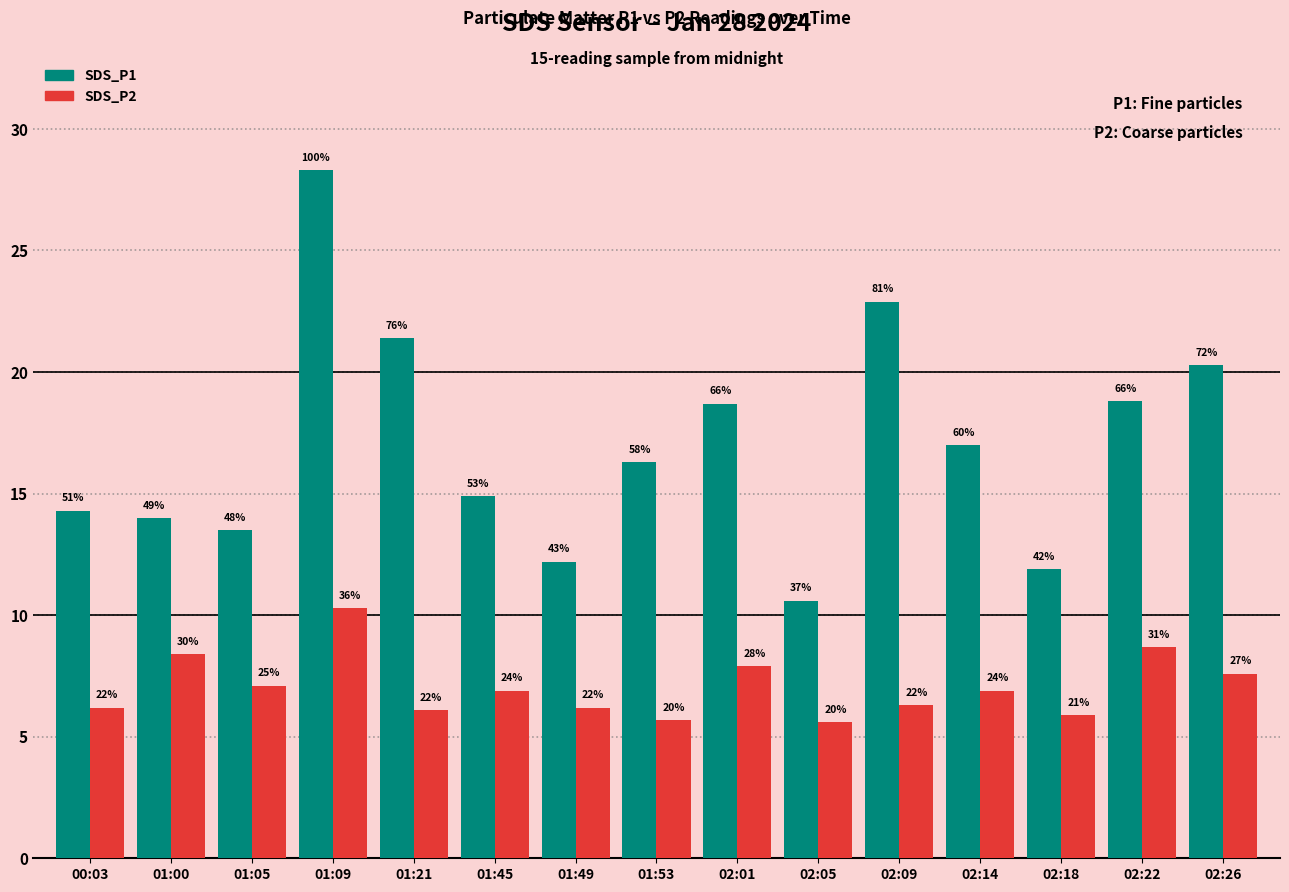

Are the bars grouped side by side (vs. stacked)?

Yes